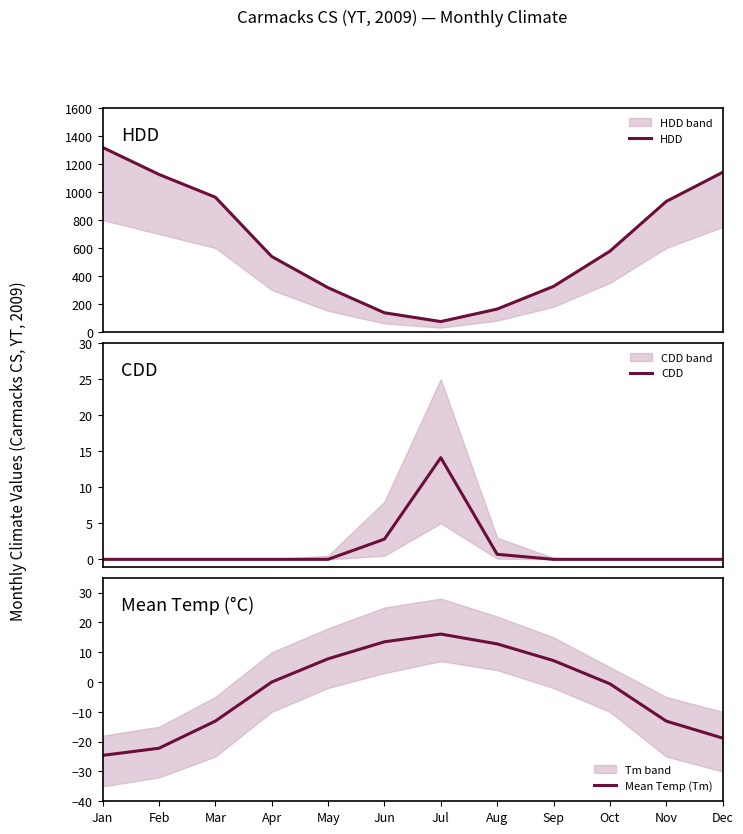

True or false: CDD and HDD cross at least once.

False